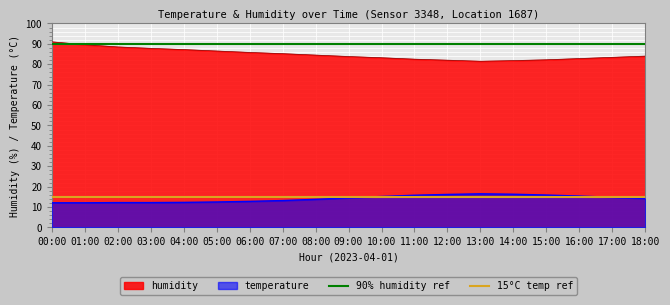

What is the approximate value of 15°C temp ref at 01:00?

15